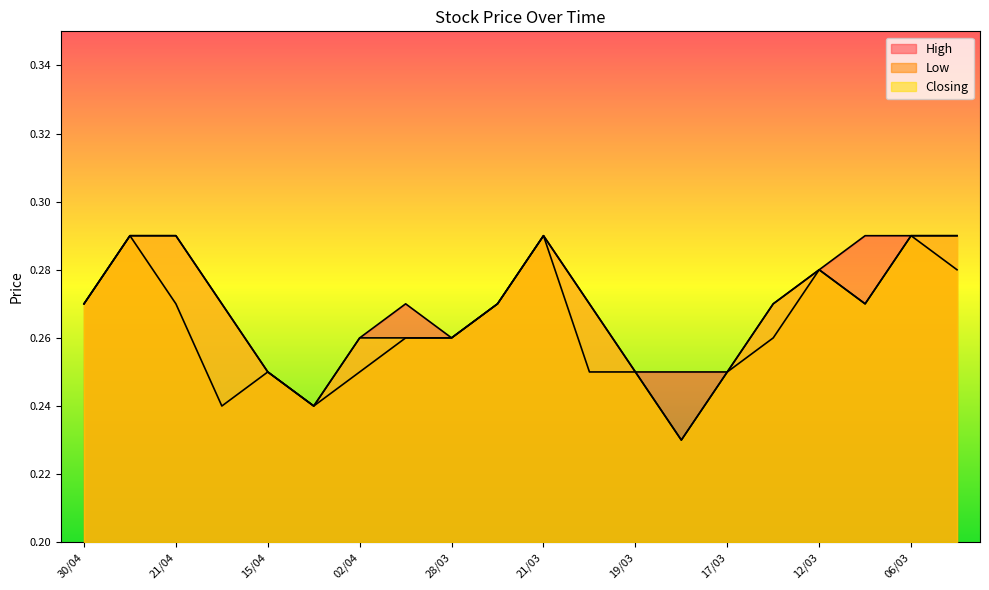

The value of Low at 28/03 is 0.2. True or false?

False